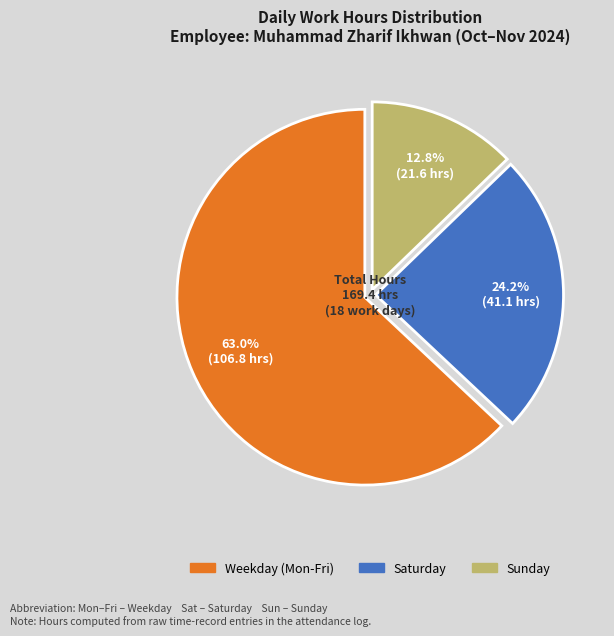

Count the number of slices in the pie.

3